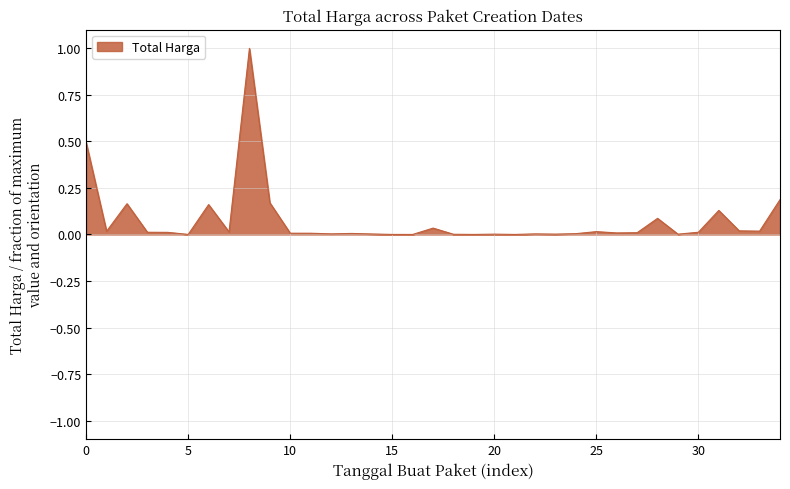

What is the maximum value shown in the chart?

1.0